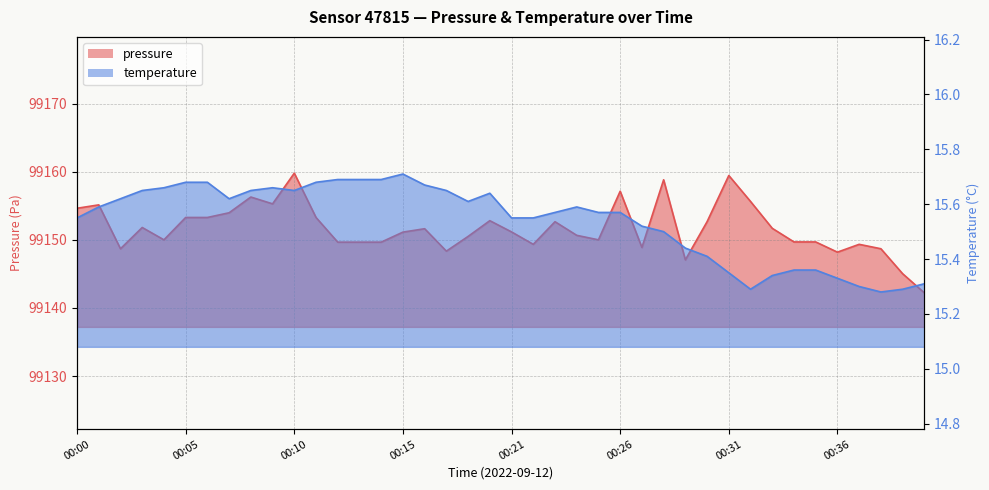

How many temperature values are between 15 and 16?

40